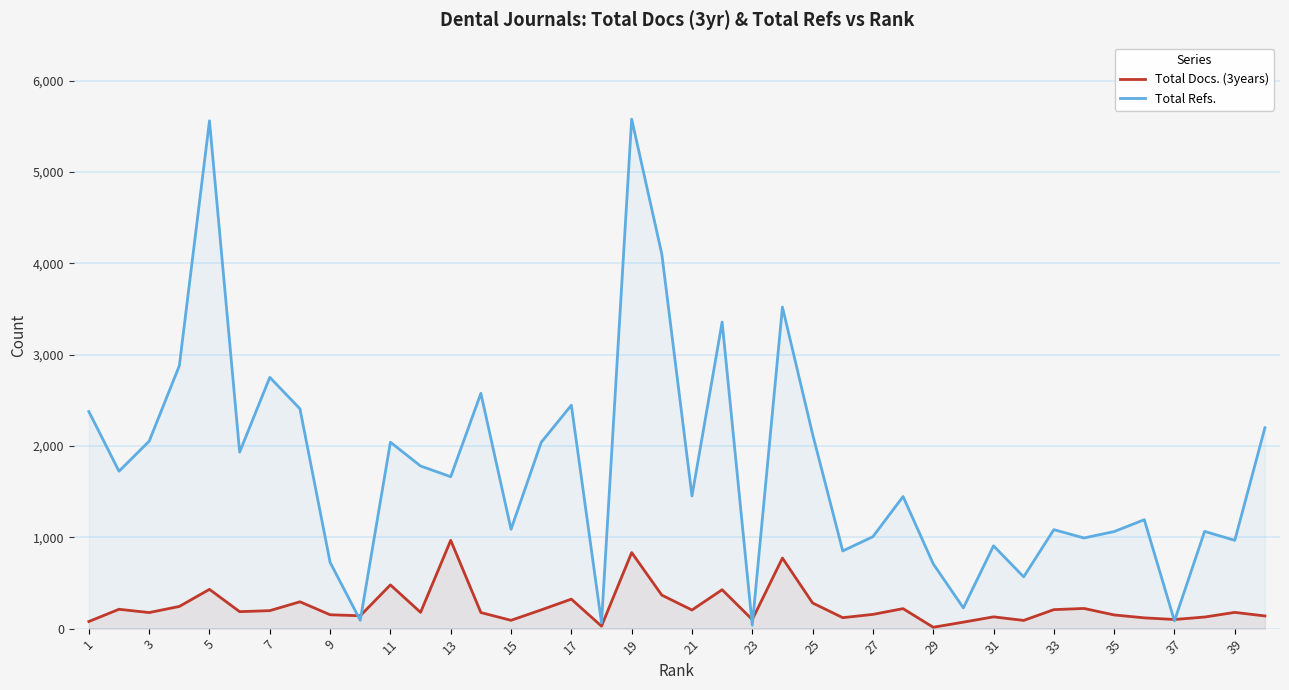

Rank the series by their maximum value, from lowest to highest.

Total Docs. (3years), Total Refs.